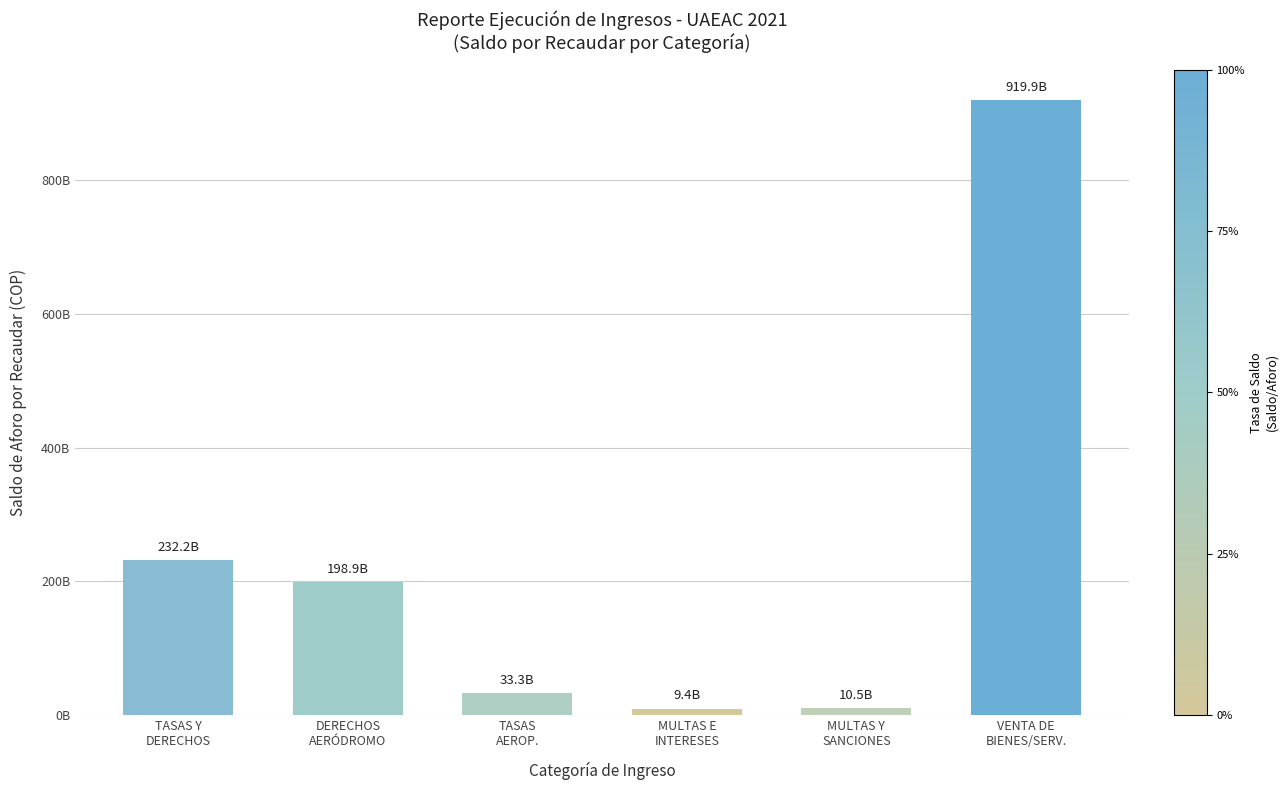

What position from the right is DERECHOS
AERÓDROMO?

5